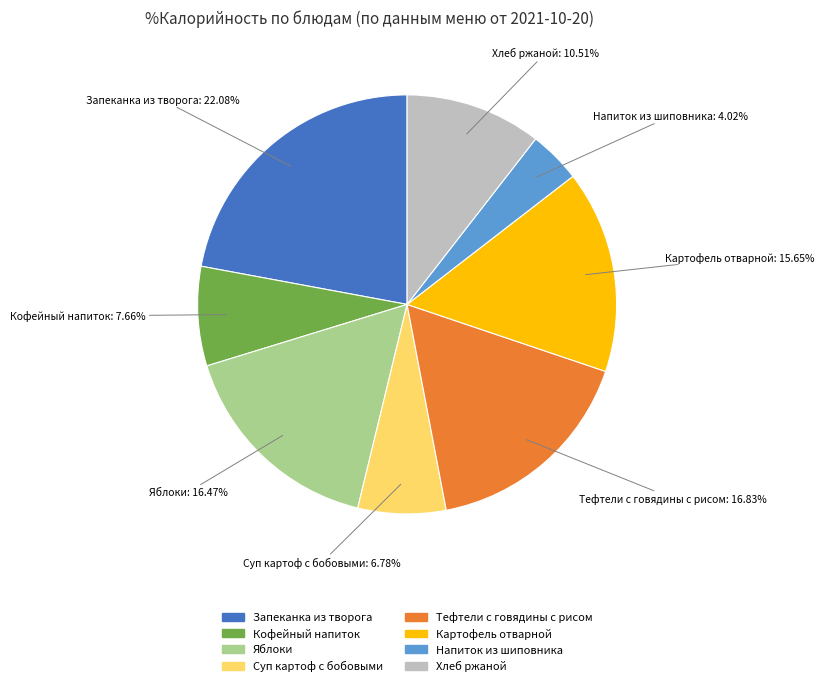

What is the ratio of the value at Хлеб ржаной to the value at Суп картоф с бобовыми?

1.6